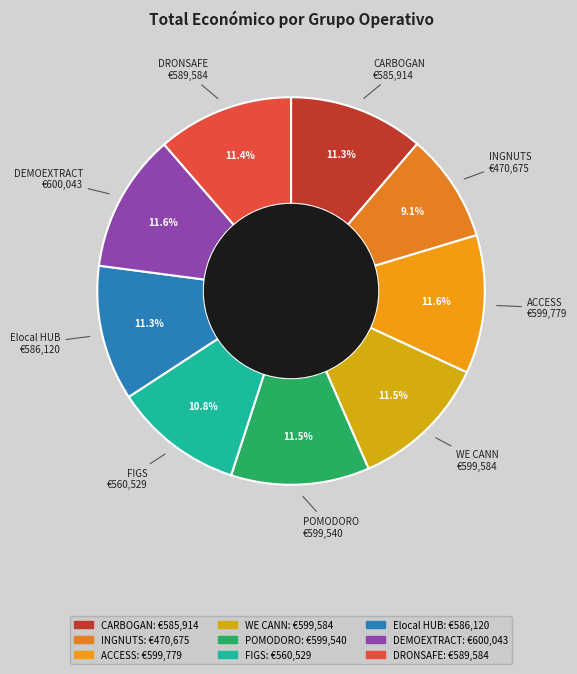

What is the smallest slice in the pie chart?

INGNUTS